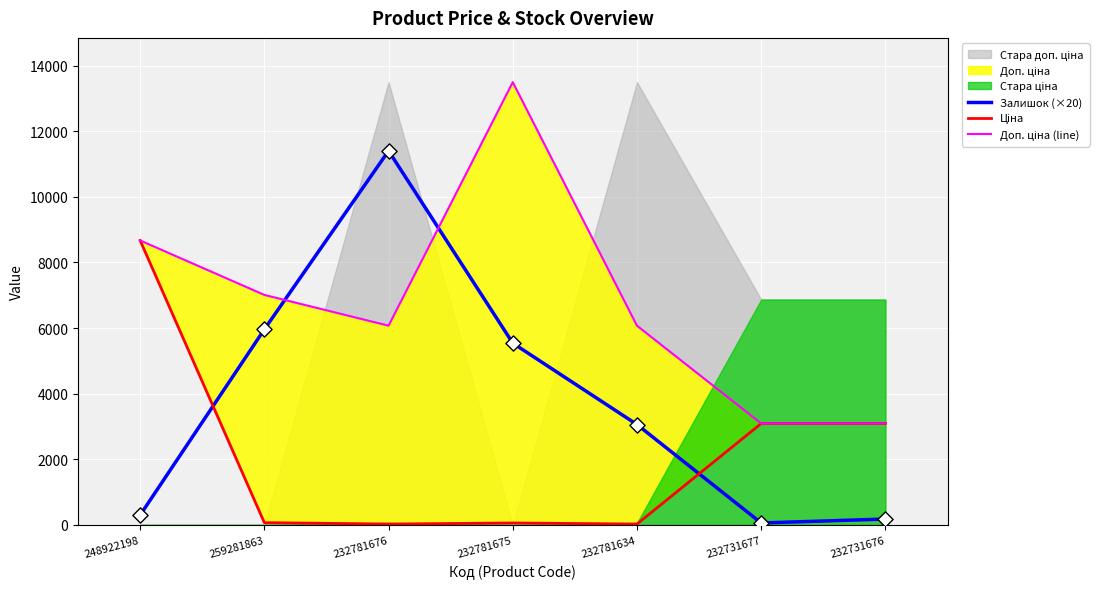

Is it true that Залишок (×20) equals 2056 at 232781634?

False